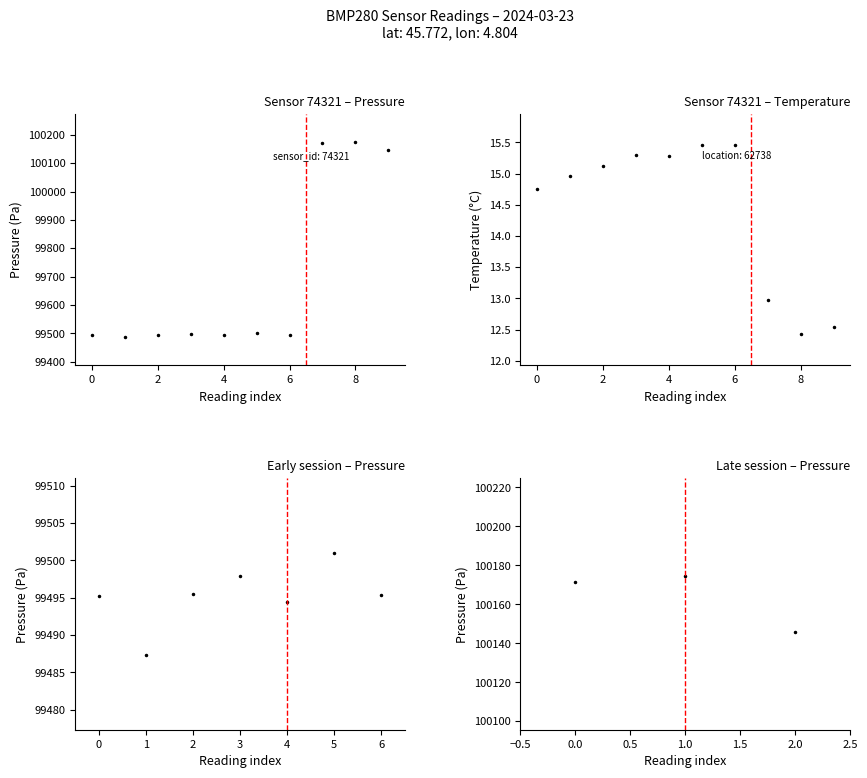

Does the chart have visible grid lines?

No